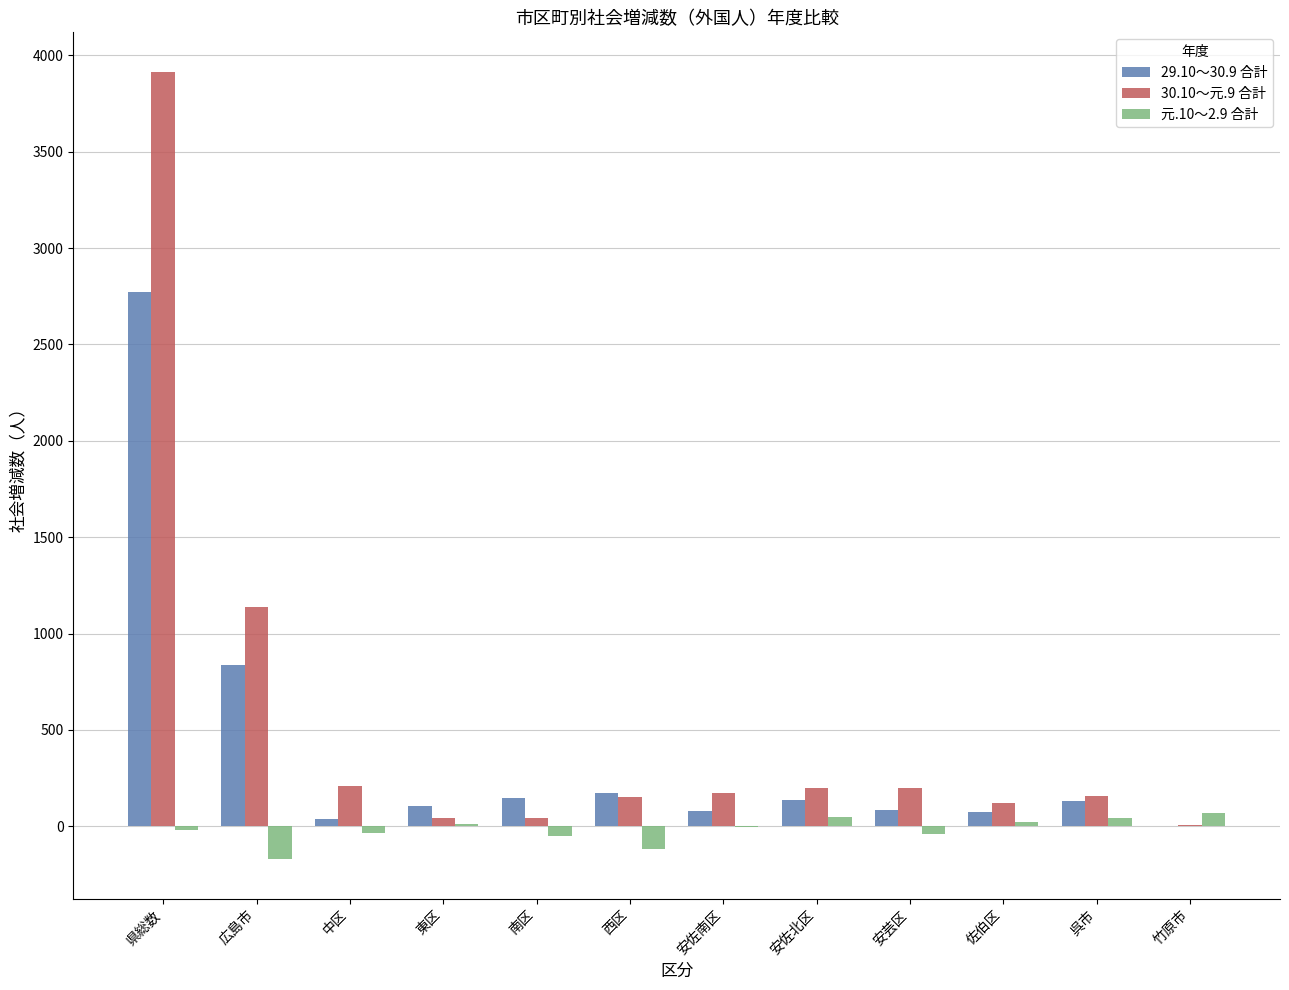

What is the sum of all 元.10～2.9 合計 values?

-254